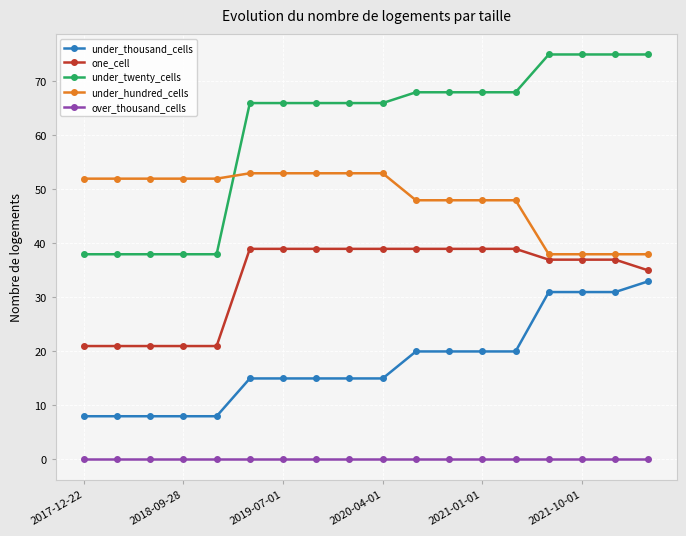

Count the number of data series in this chart.

5